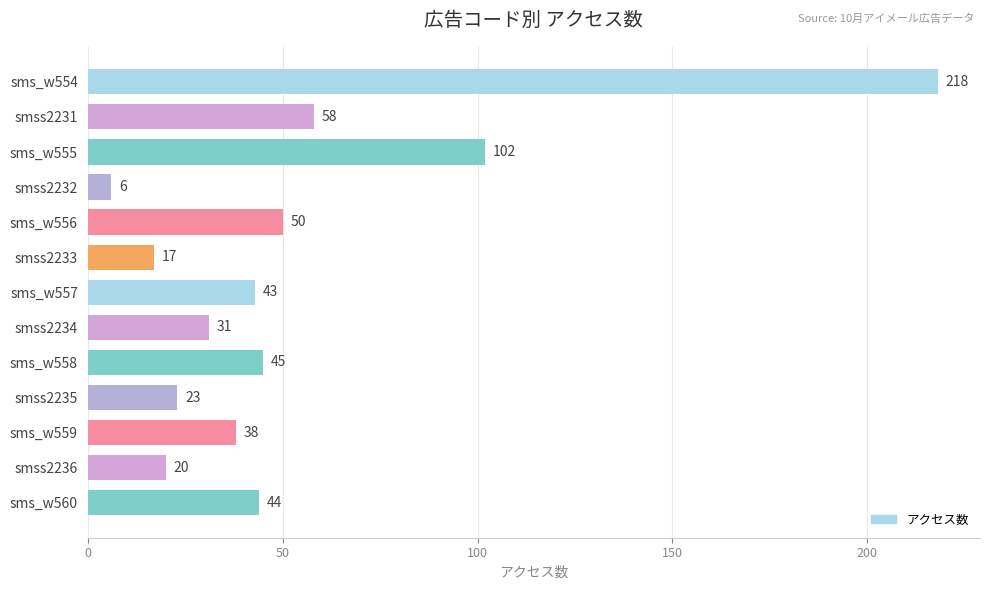

What is the maximum value shown in the chart?

218